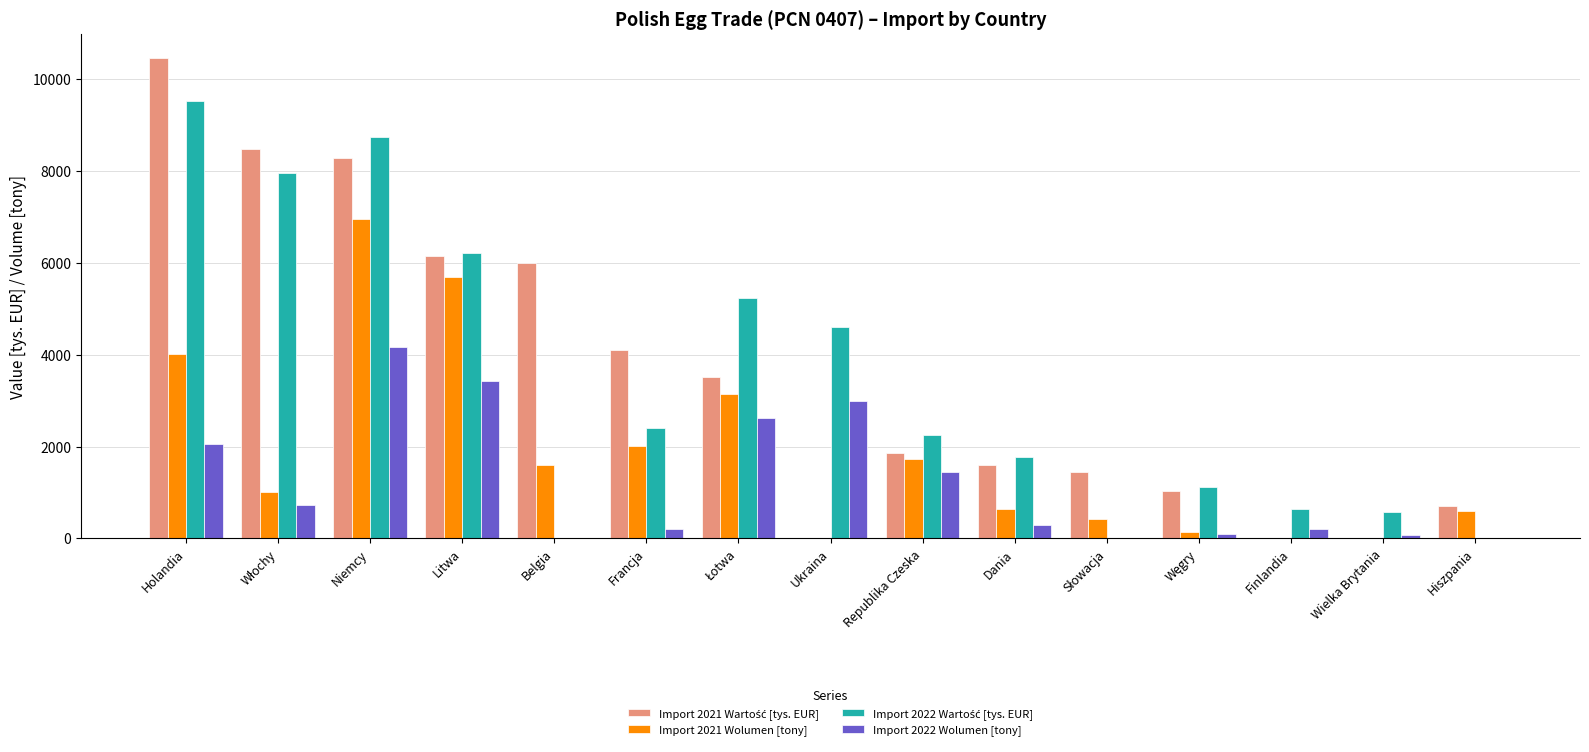

The value of Import 2022 Wolumen [tony] at Dania is 286.8. True or false?

True